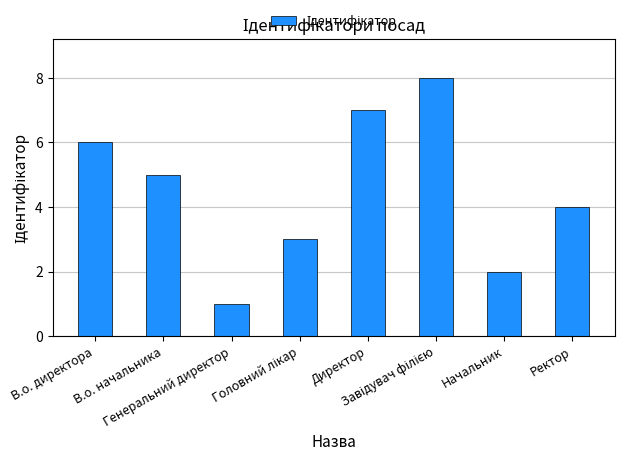

Where is the data nearest to the value 4?

Ректор